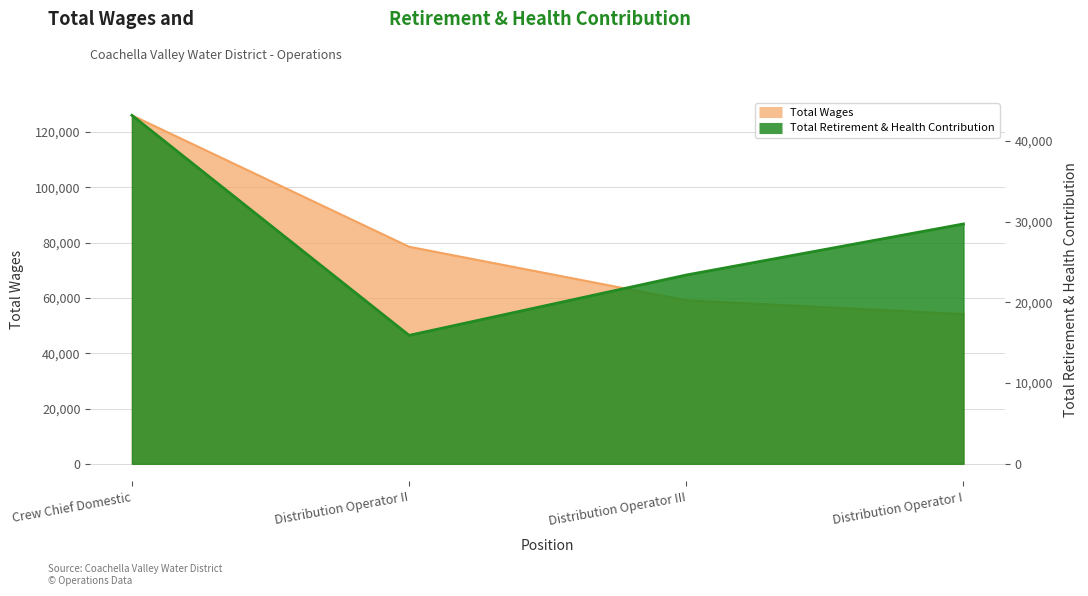

What is the average value of the Total Retirement & Health Contribution series?

28037